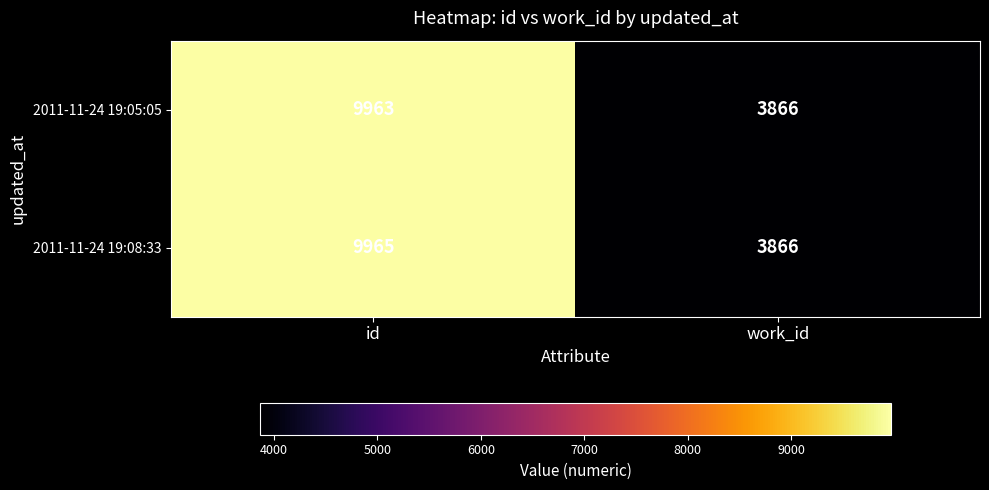

Which category has the lowest value across all series?

work_id